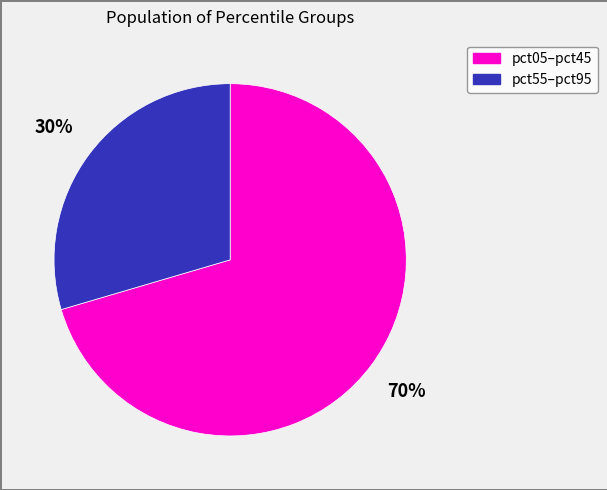

Does any single category account for the majority?

Yes